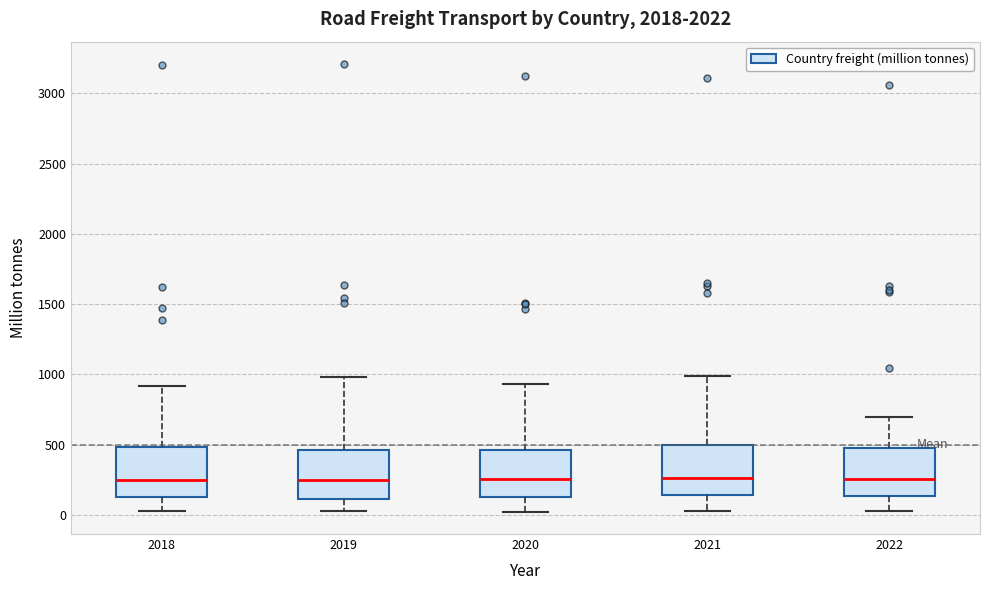

Where does the lower whisker of the box at x = 2019 end on the y-axis? The values are not printed on the chart, so give them approximately, as read against the axis.

50